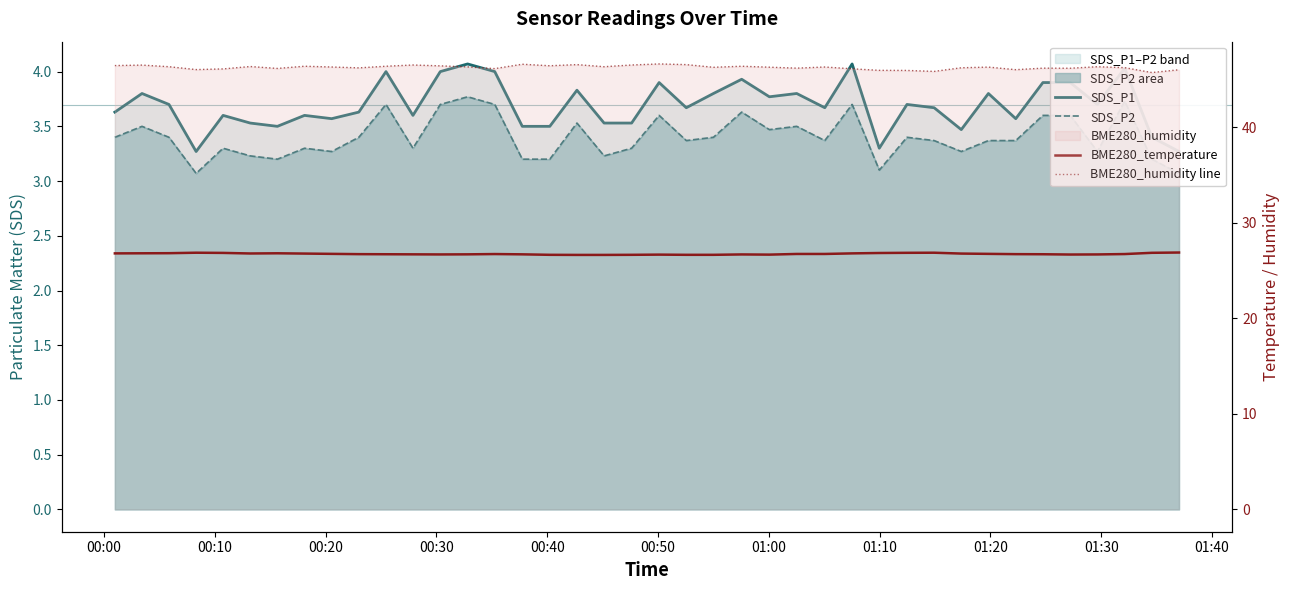

What is the difference between the maximum and second lowest values in the SDS_P1 series?

0.8